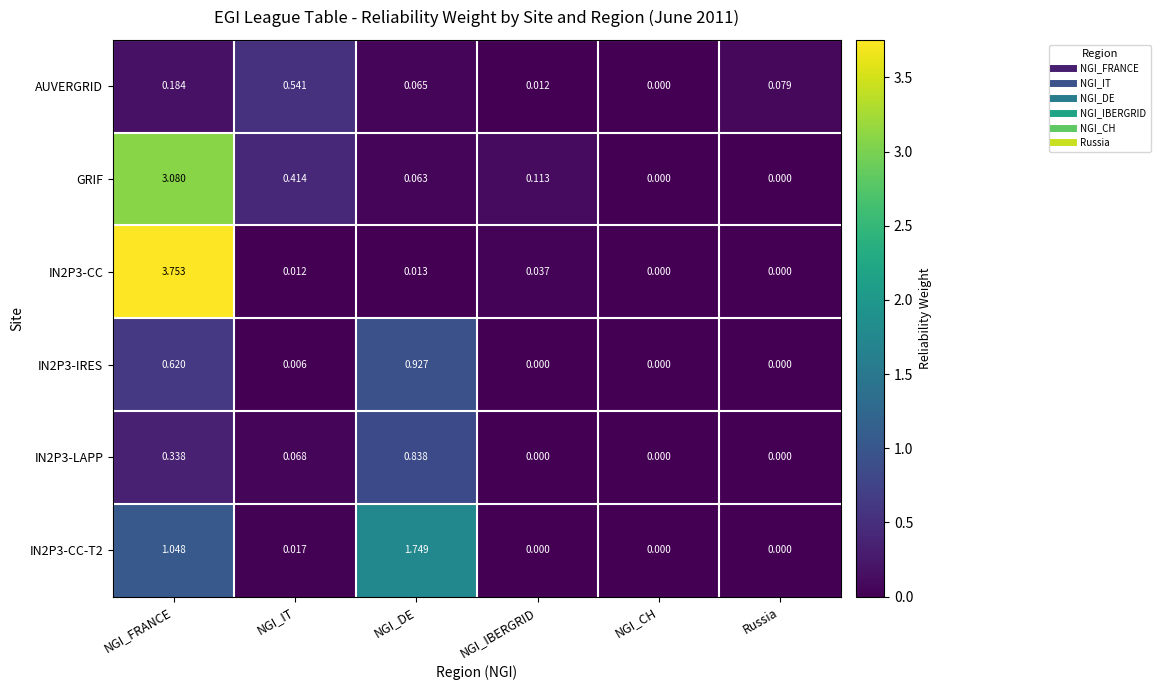

Where is GRIF nearest to the value 1?

NGI_IT